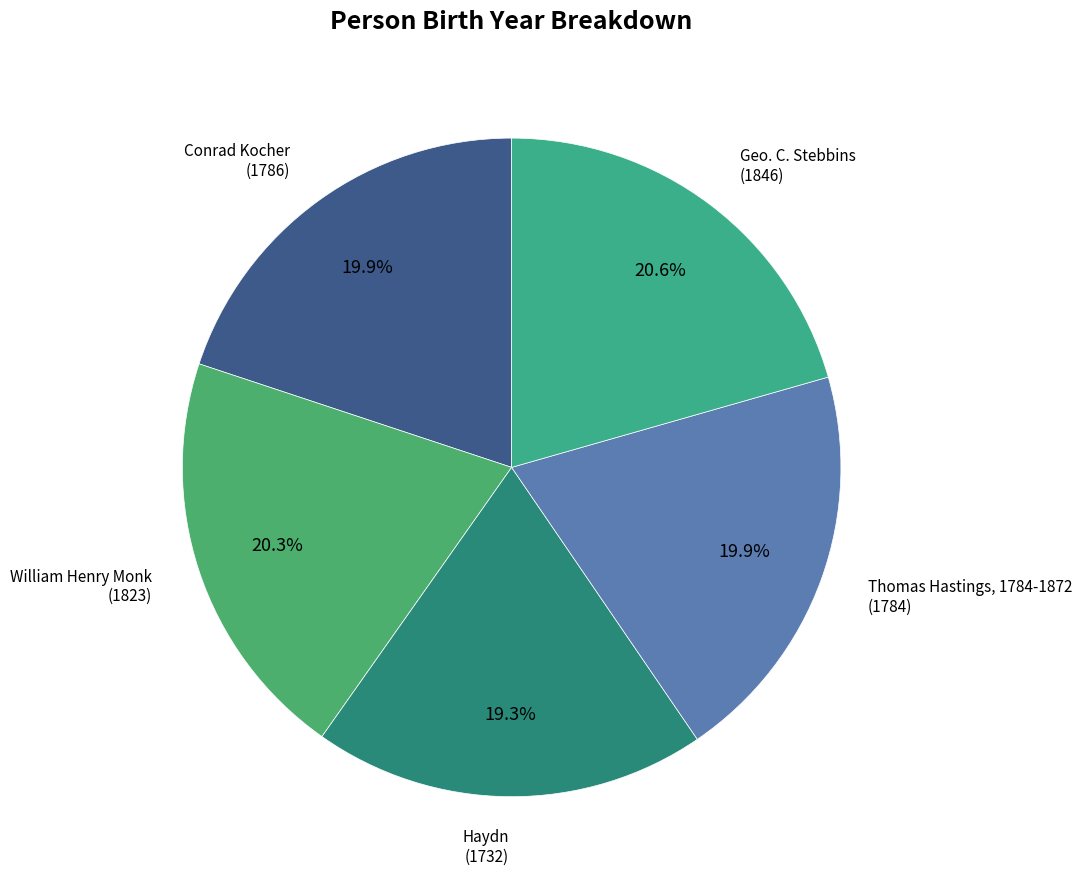

Which category has the biggest portion of the pie?

Geo. C. Stebbins